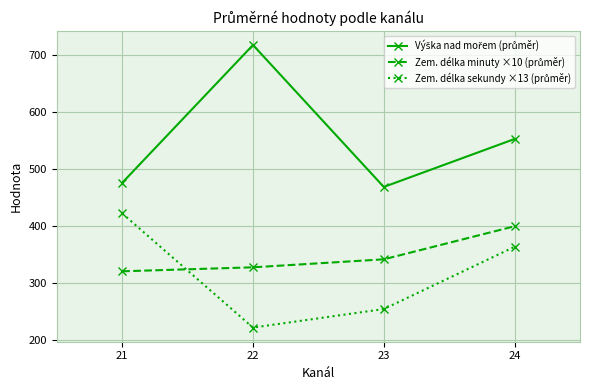

What is the spread (max minus min) of values at 23?

214.1